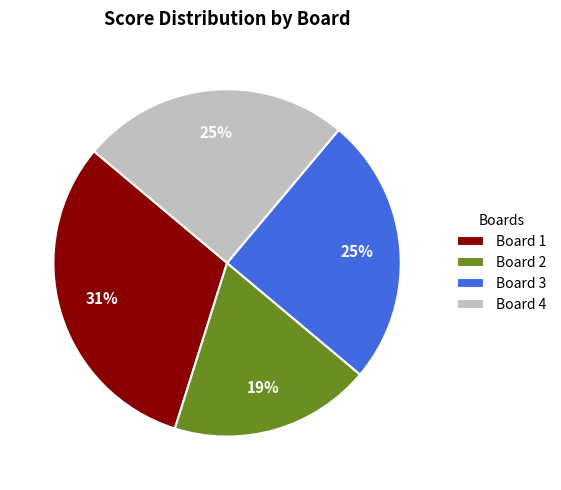

Do Board 2 and Board 4 together represent more than half of the pie?

No